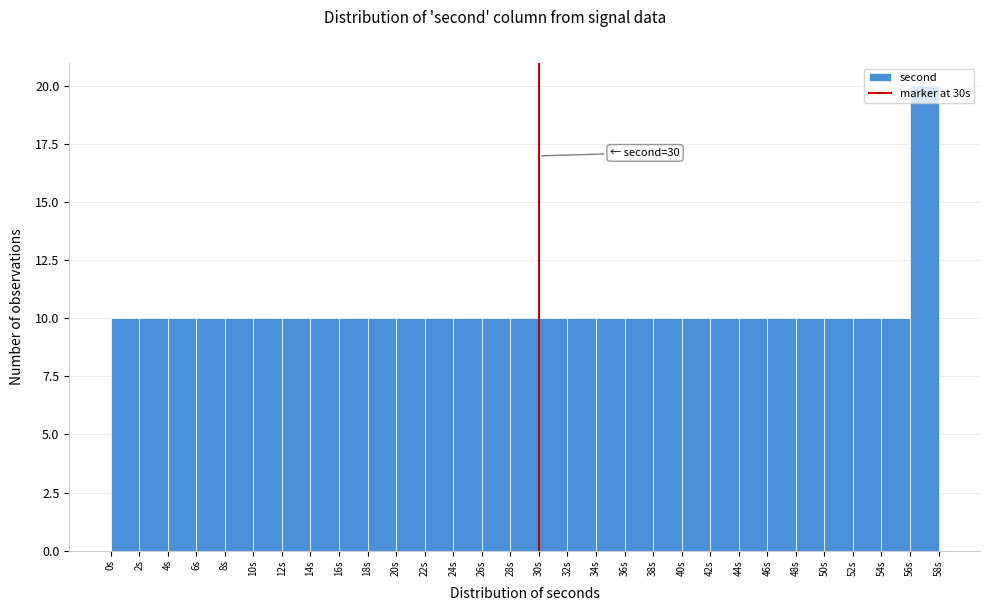

Over which range of the x-axis is the bar tallest?

56 to 58